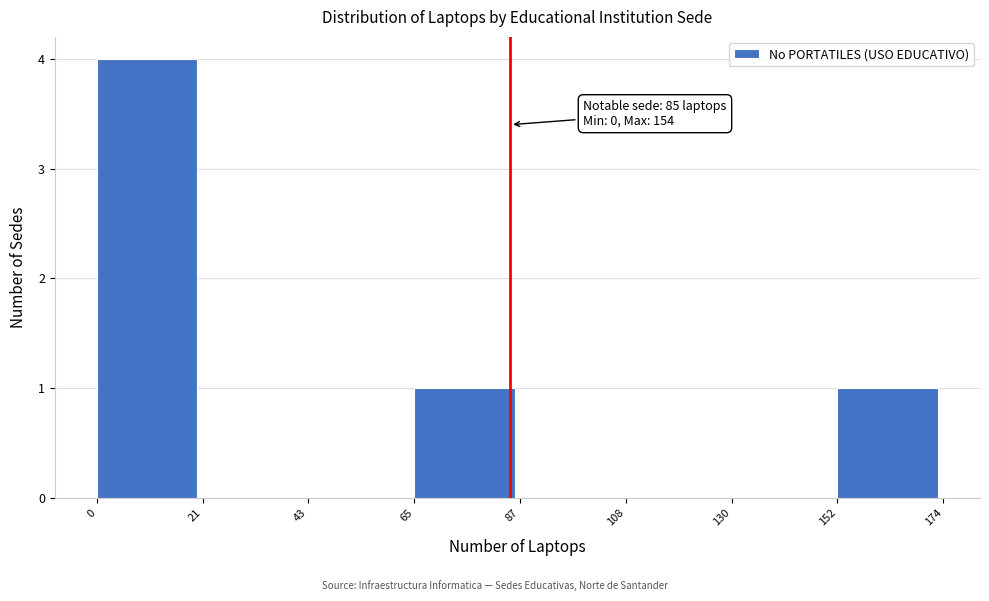

Which range on the x-axis has the tallest bar?

0 to 21